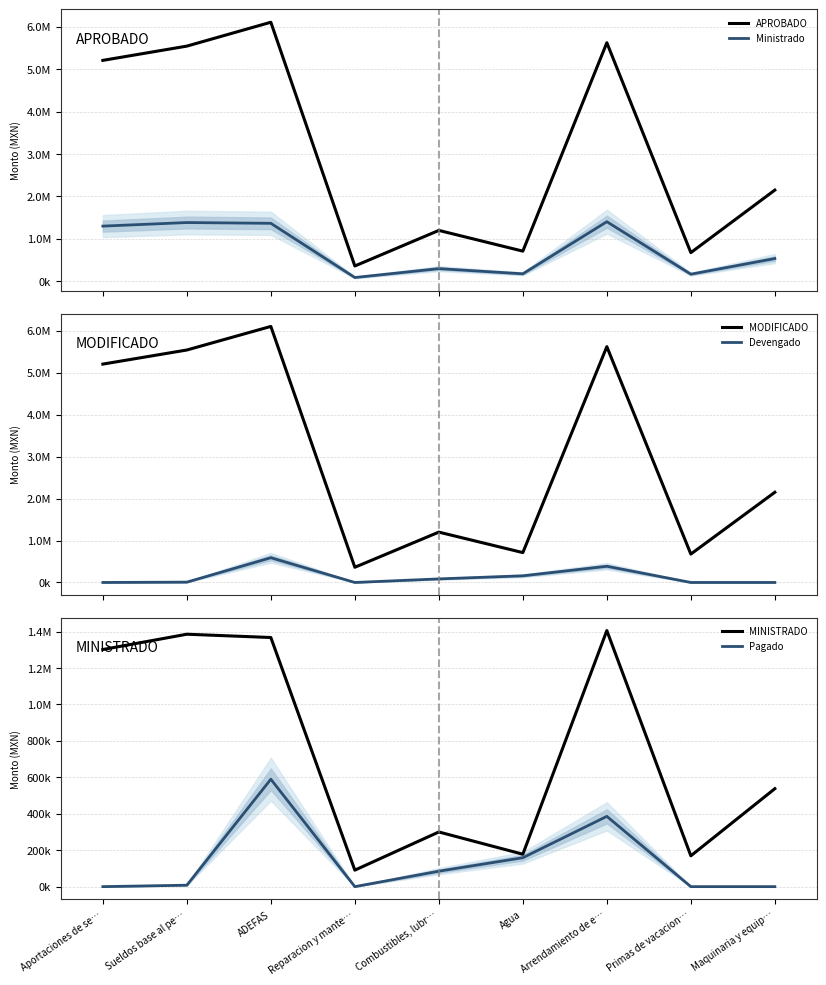

Reading left to right, transcribe all the data shown in this chart.

APROBADO: 5204512.0	5540400.0	6102511.0	362250.0	1200000.0	711698.4	5620000.0	676629.0	2150000.0
Ministrado: 1301128.0	1385100.0	1367057.8	90562.5	300000.0	177924.6	1405000.0	169157.2	537500.0
MODIFICADO: 5204512.0	5540400.0	6102511.0	362250.0	1200000.0	711698.4	5620000.0	676629.0	2150000.0
Devengado: 0.0	7844.3	589447.0	0.0	84819.7	158570.0	385700.0	0.0	0.0
MINISTRADO: 1301128.0	1385100.0	1367057.8	90562.5	300000.0	177924.6	1405000.0	169157.2	537500.0
Pagado: 0.0	7844.3	589447.0	0.0	84819.7	158570.0	385700.0	0.0	0.0